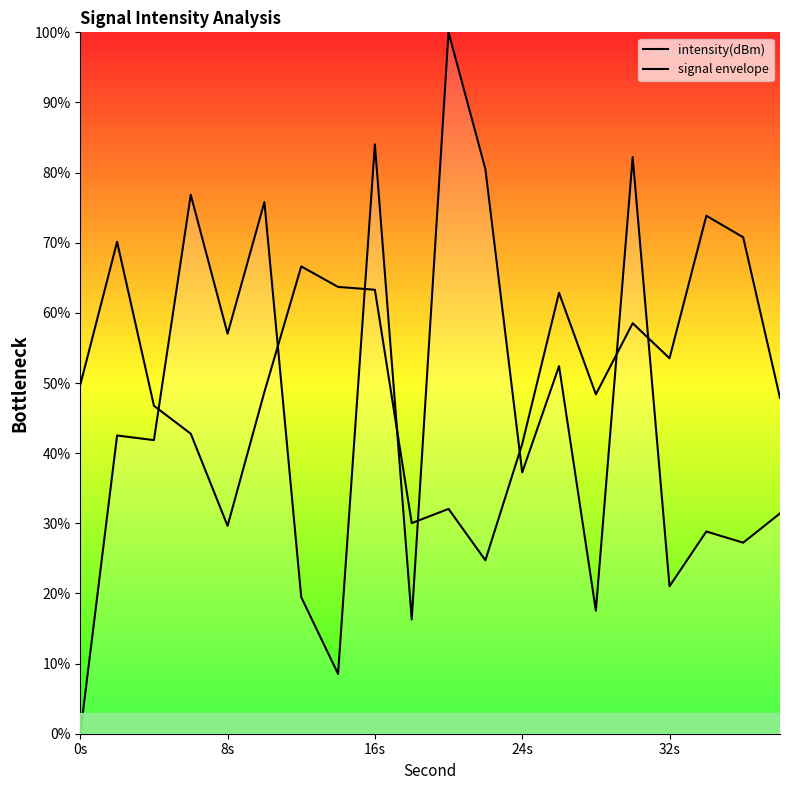

How many interior local valleys does the signal envelope series have?

5